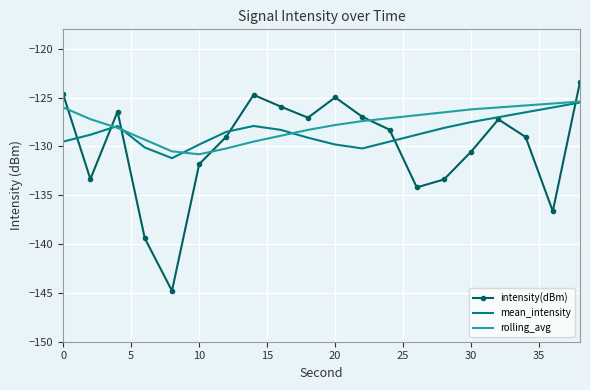

Which series has the widest spread of values?

intensity(dBm)